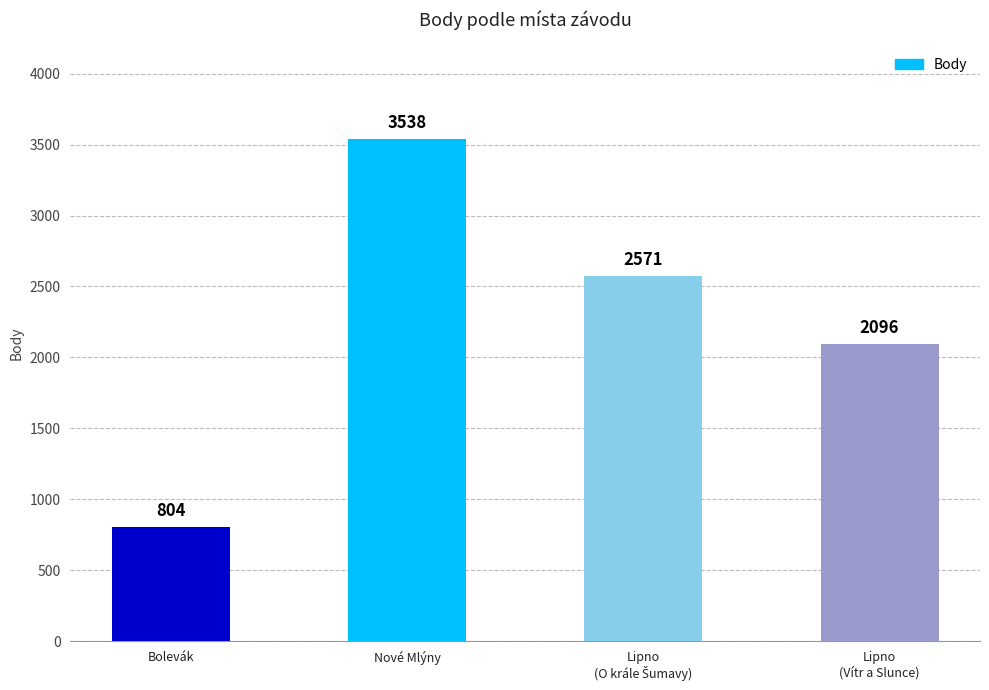

Count the number of categories in the chart.

4